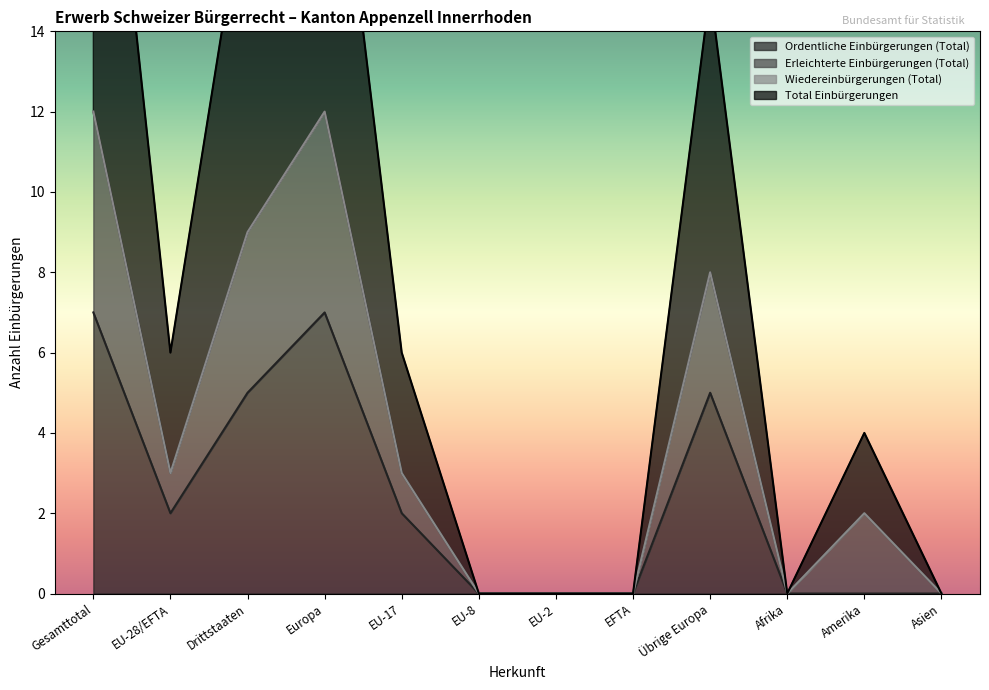

How many data points in Ordentliche Einbürgerungen (Total) are above 2?

4